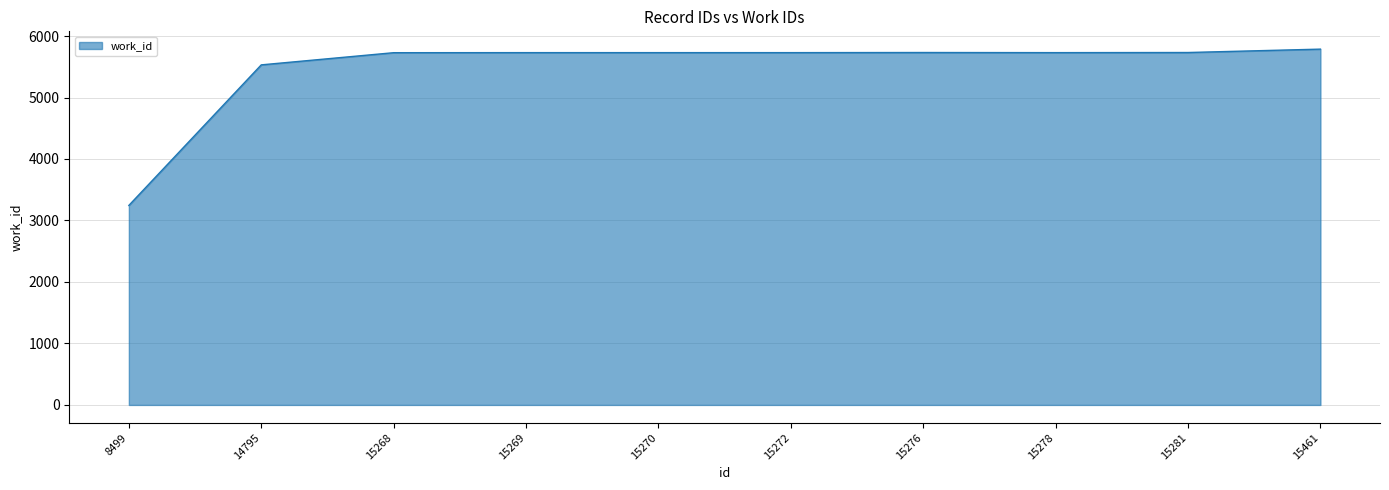

Approximately how many times larger is the value at 15270 compared to 15269?

1.0